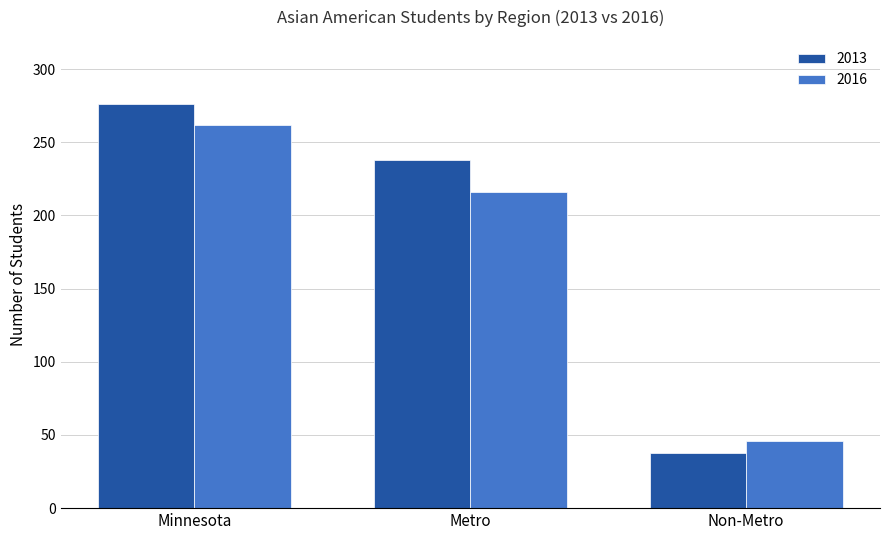

Which series has the largest range (max minus min)?

2013